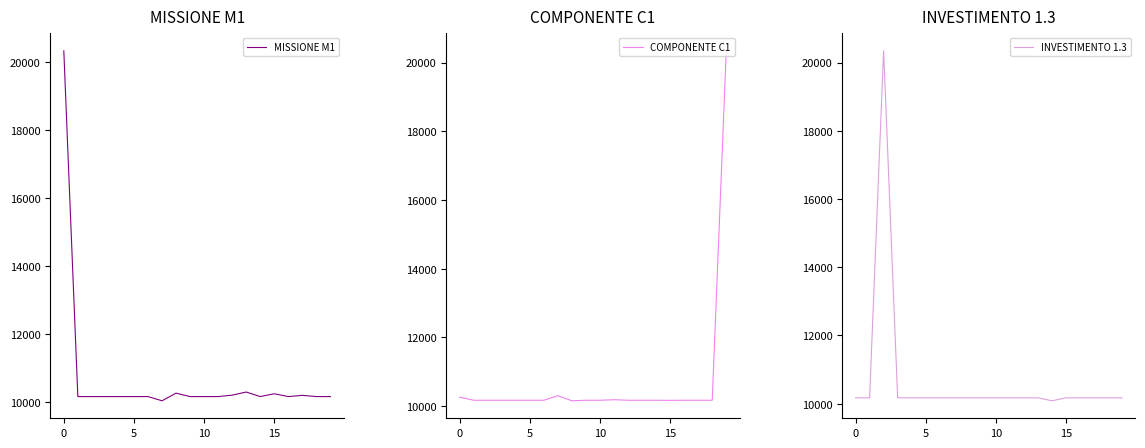

Between 5 and 18, which is larger?

5